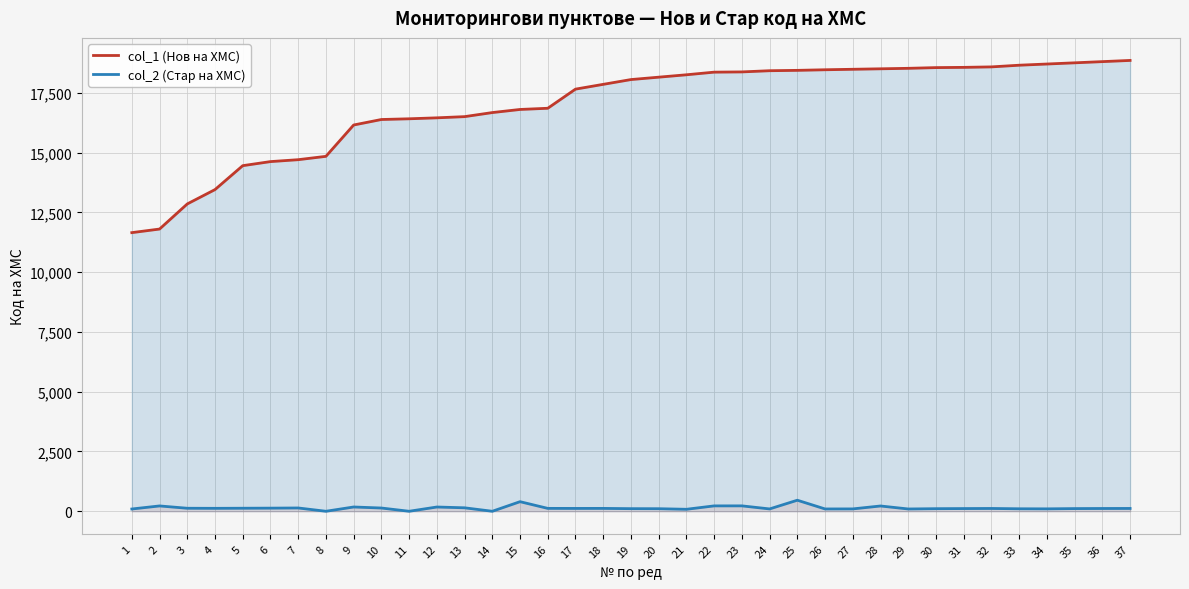

Which series changed the most between 5 and 17?

col_1 (Нов на ХМС)